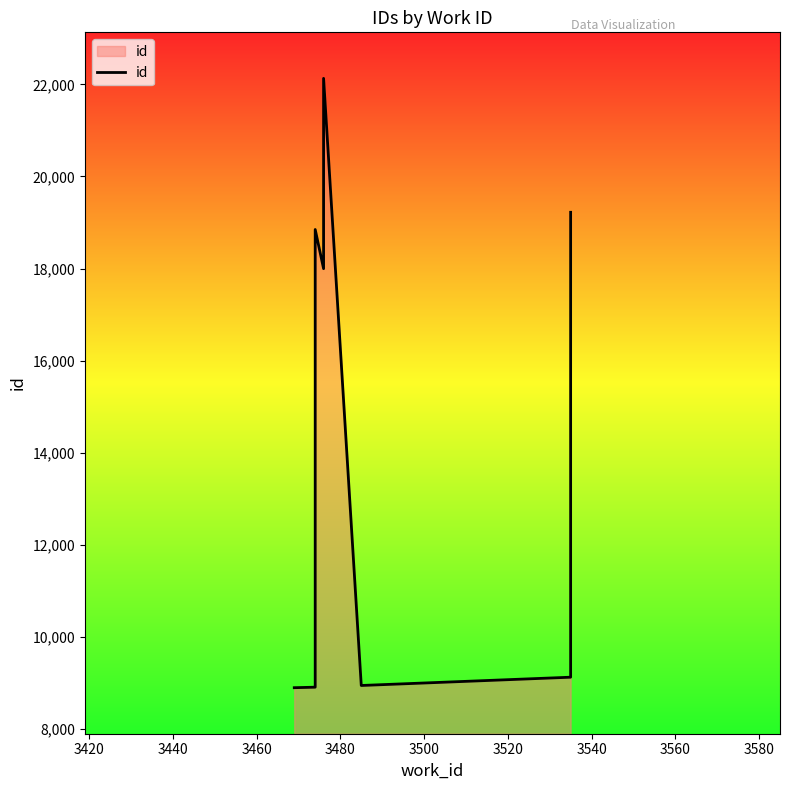

What is the difference between the maximum and minimum values?

13239